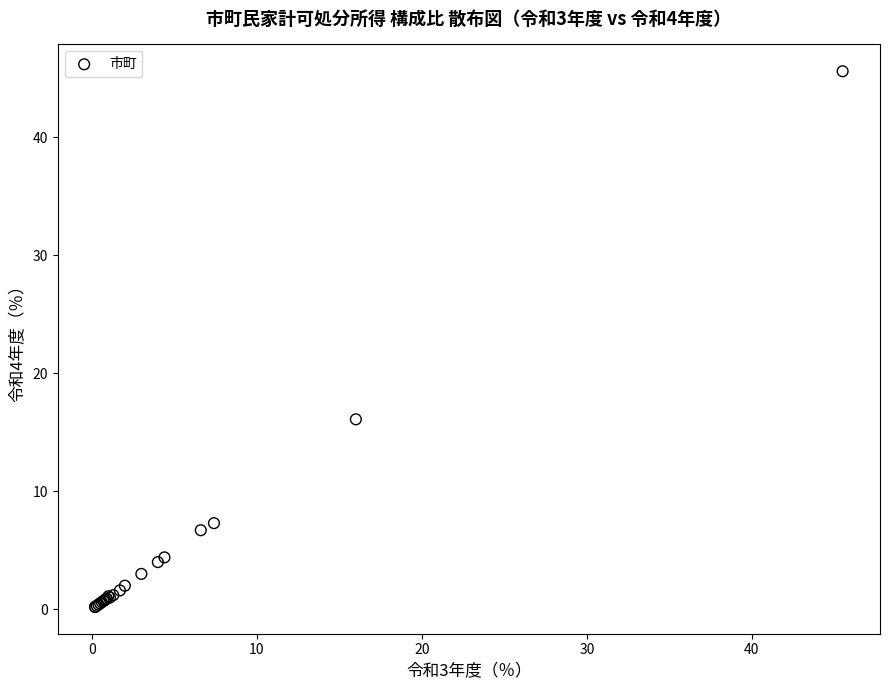

What Y value in the scatter plot is closest to 22?

16.1